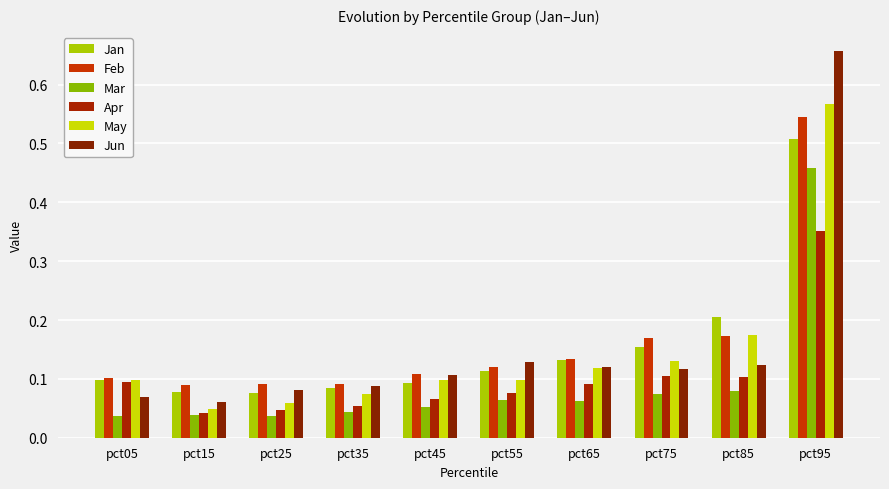

The Apr series shows 0.0 at pct75. True or false?

False